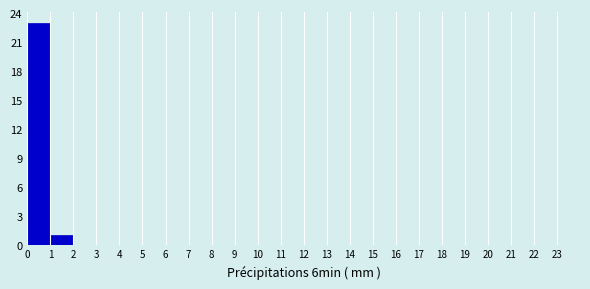

Reading left to right, list every bar in this chart as the range it spans on the x-axis followed by its height. The values are not printed on the chart, so give them approximately, as read against the axis.

0 to 1: 23
1 to 2: 1
2 to 3: 0
3 to 4: 0
4 to 5: 0
5 to 6: 0
6 to 7: 0
7 to 8: 0
8 to 9: 0
9 to 10: 0
10 to 11: 0
11 to 12: 0
12 to 13: 0
13 to 14: 0
14 to 15: 0
15 to 16: 0
16 to 17: 0
17 to 18: 0
18 to 19: 0
19 to 20: 0
20 to 21: 0
21 to 22: 0
22 to 23: 0
23 to 24: 0